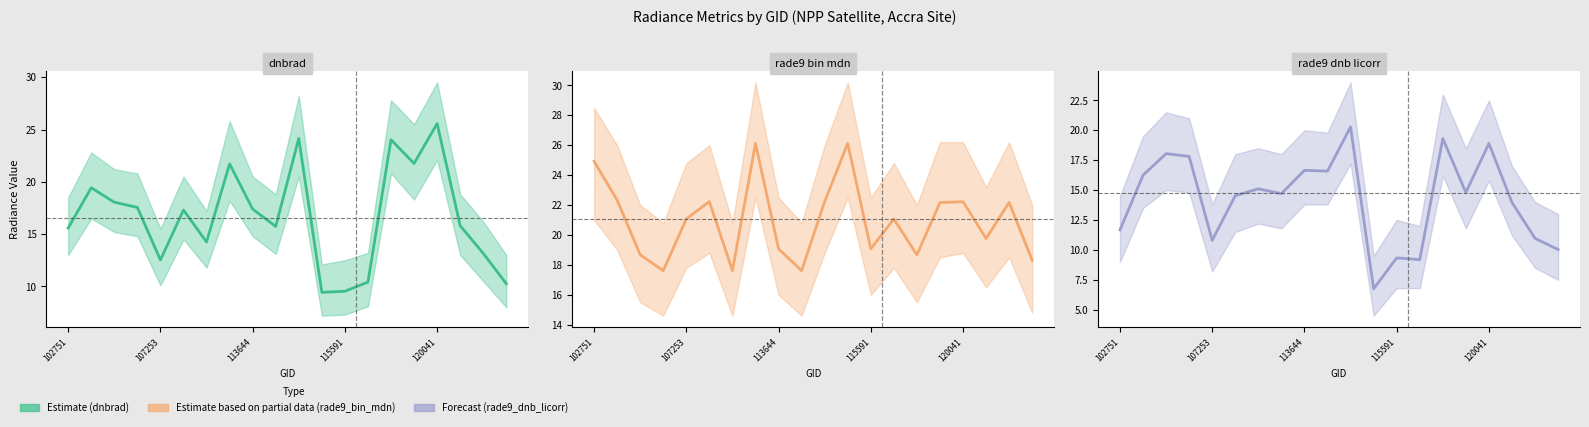

What is the spread (max minus min) of values at 18?

11.2